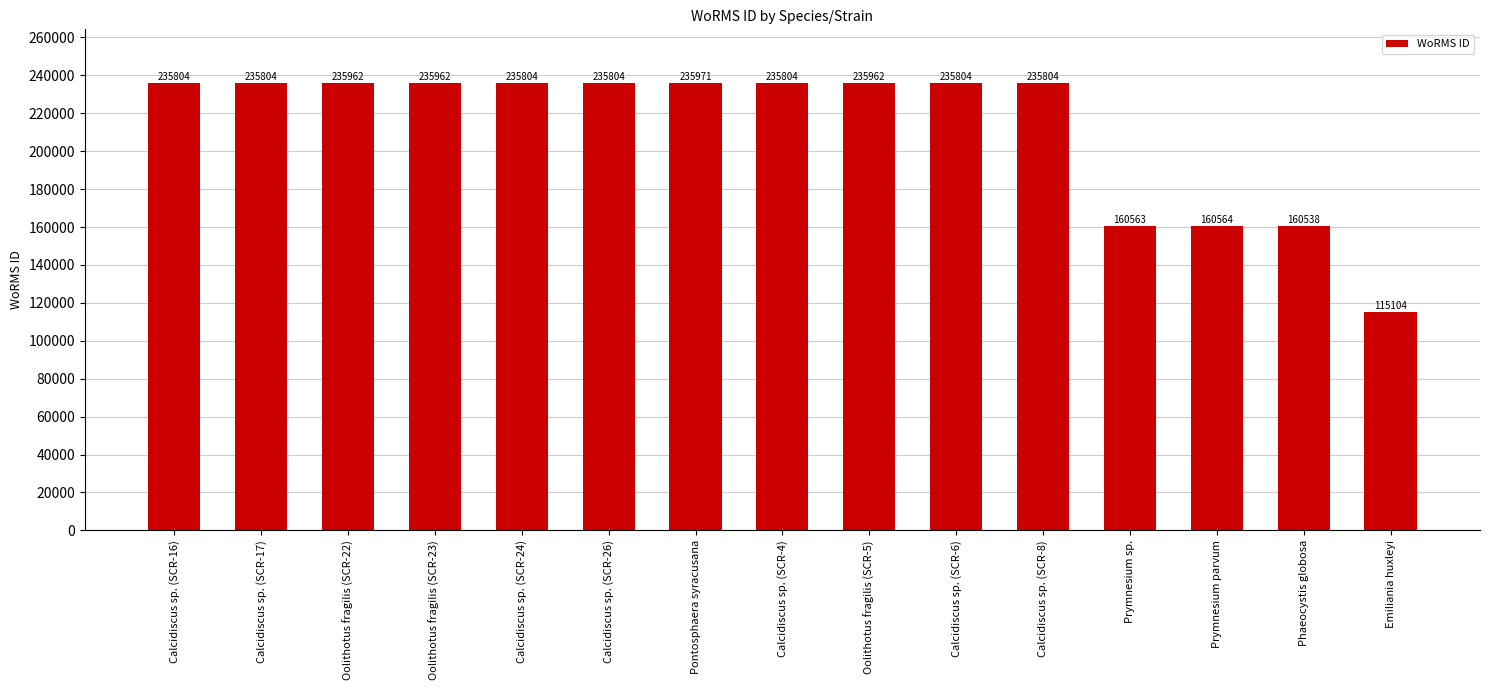

What is the average value?

212750